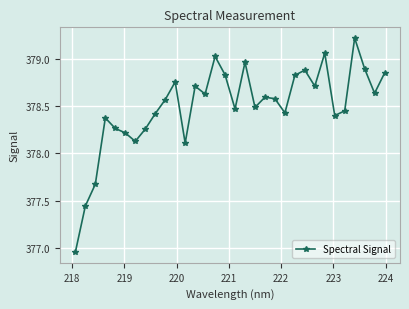

True or false: the data has more than 0 interior local peaks.

True